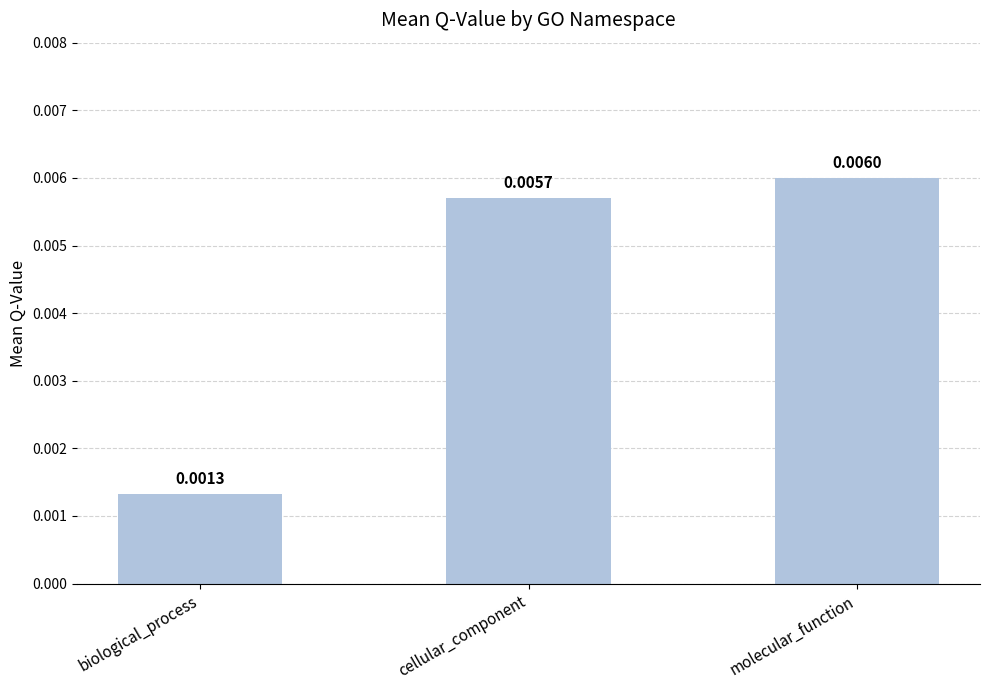

Rank the categories by value from highest to lowest.

molecular_function, cellular_component, biological_process